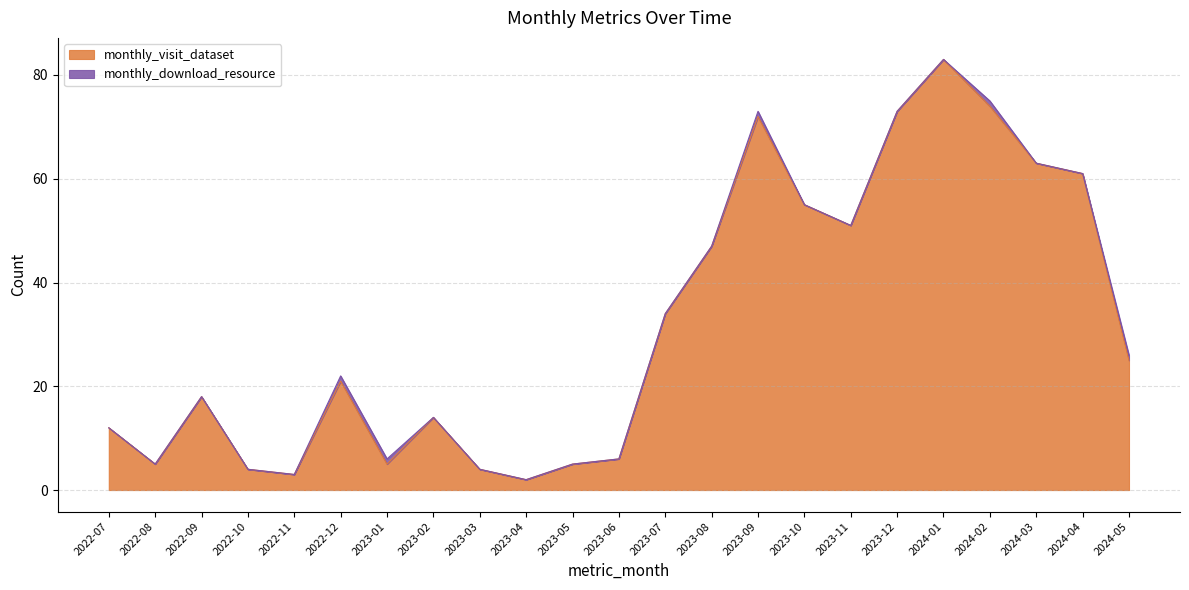

Does the chart display data point markers on the line(s)?

No